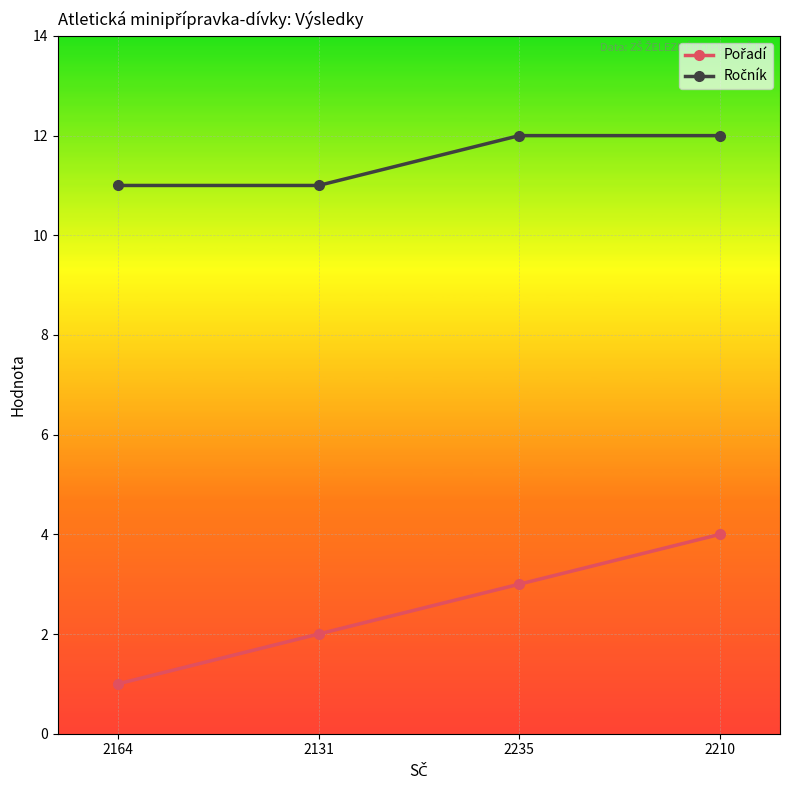

What is the maximum value shown in the chart?

12